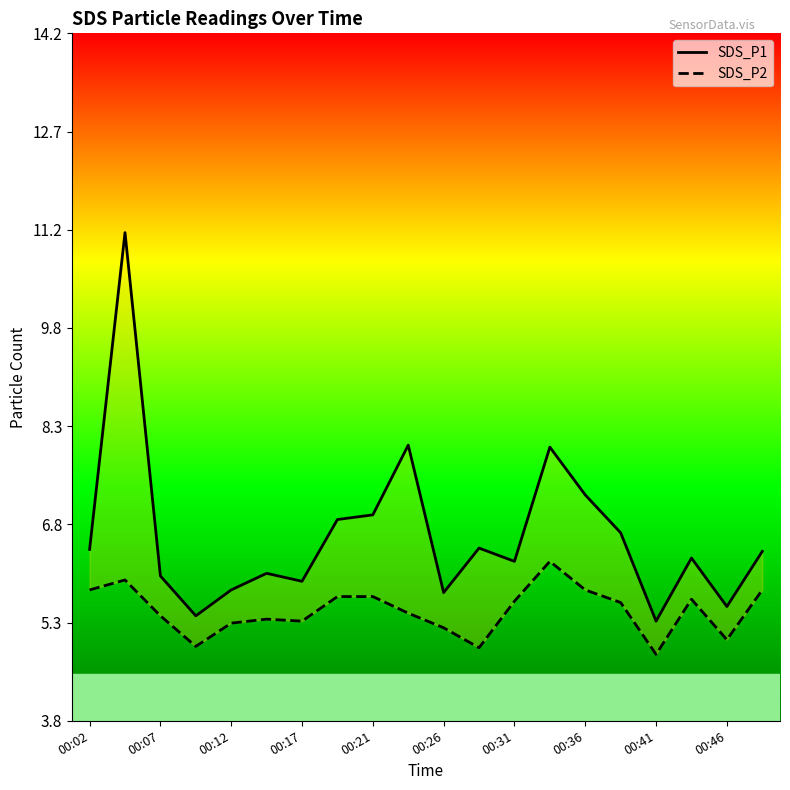

What position from the left is 00:17?

4